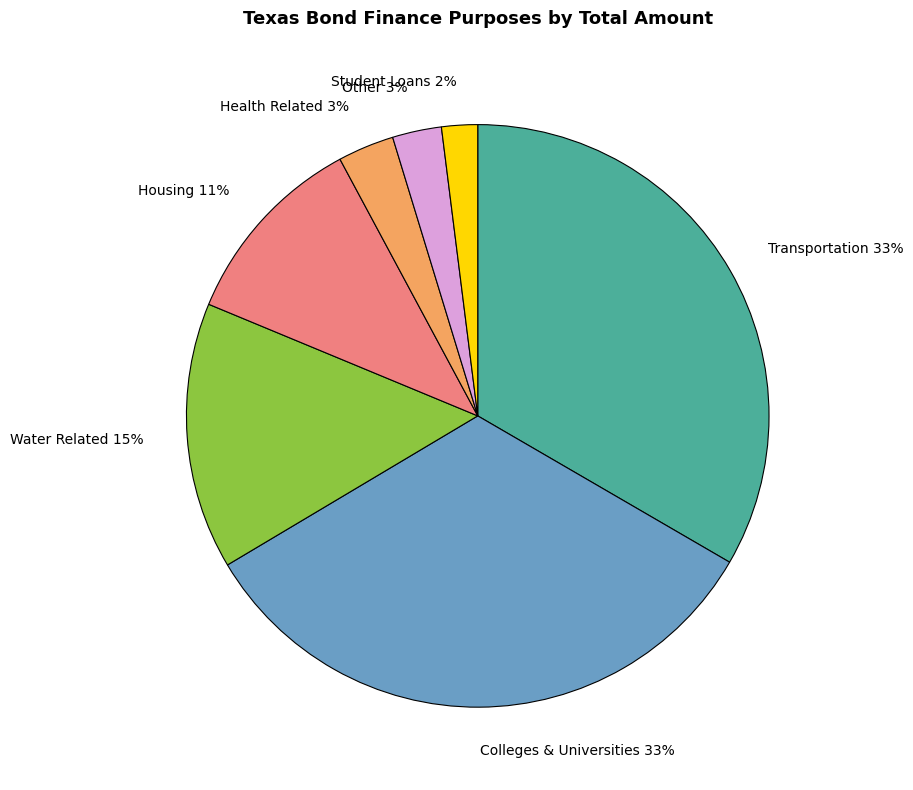

What percentage is the Colleges & Universities slice, to the nearest percent?

33%